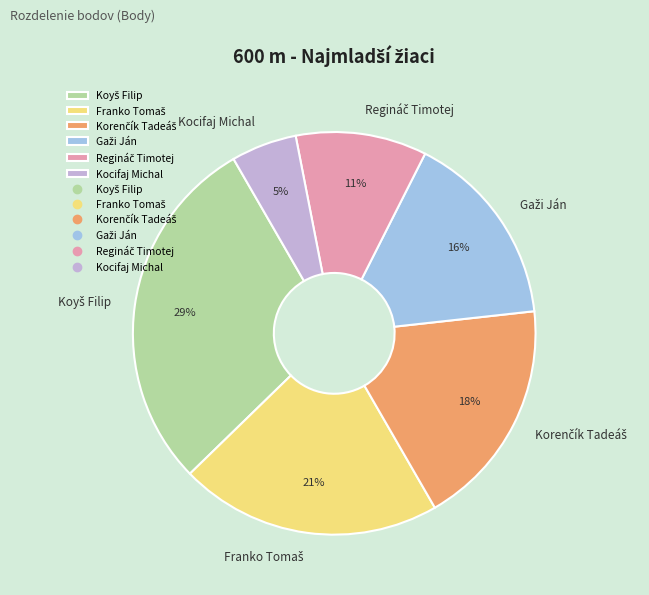

Which slice is the smallest?

Kocifaj Michal